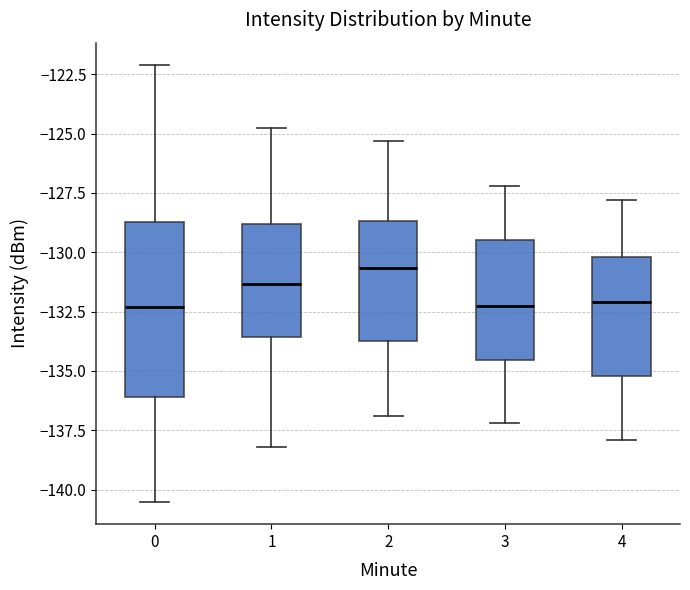

Where does the median line of the box at x = 0 sit on the y-axis? The values are not printed on the chart, so give them approximately, as read against the axis.

-132.5